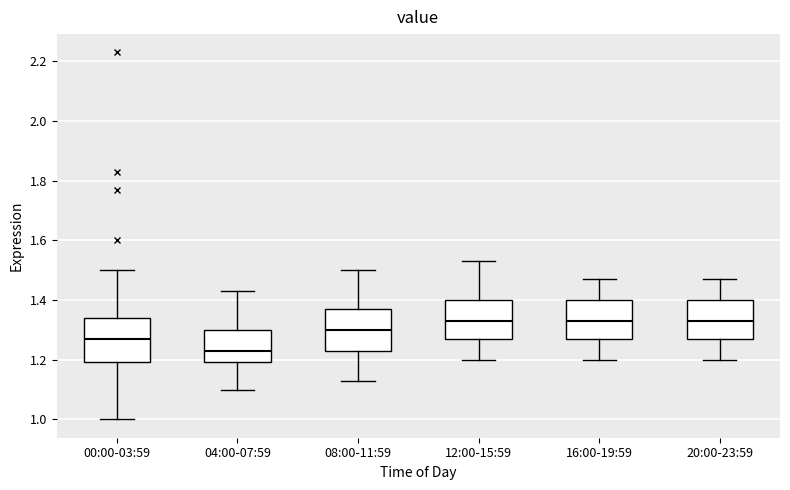

Where is the upper edge of the box for 12:00-15:59 on the y-axis? The values are not printed on the chart, so give them approximately, as read against the axis.

1.40